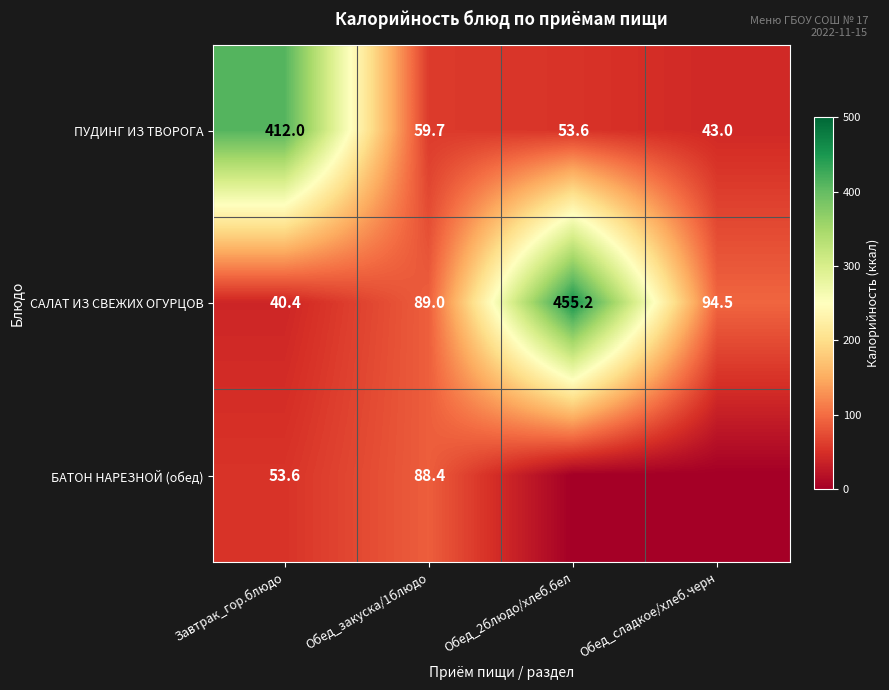

What is the spread (max minus min) of values at Обед_закуска/1блюдо?

29.3